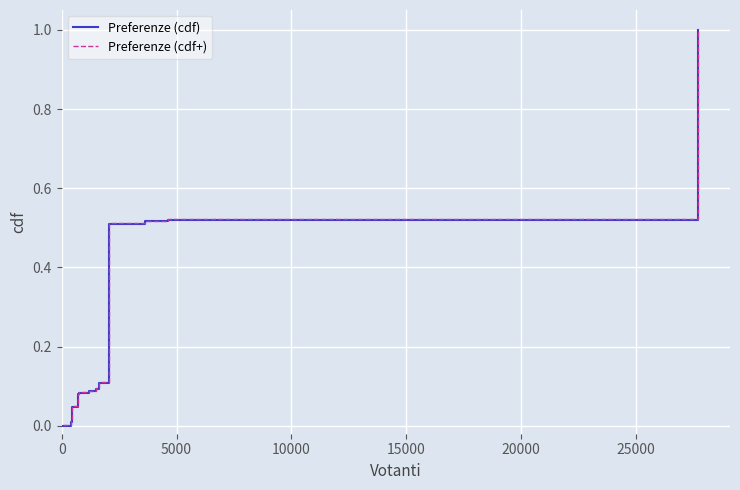

What is the maximum value for Preferenze (cdf)?

1.0